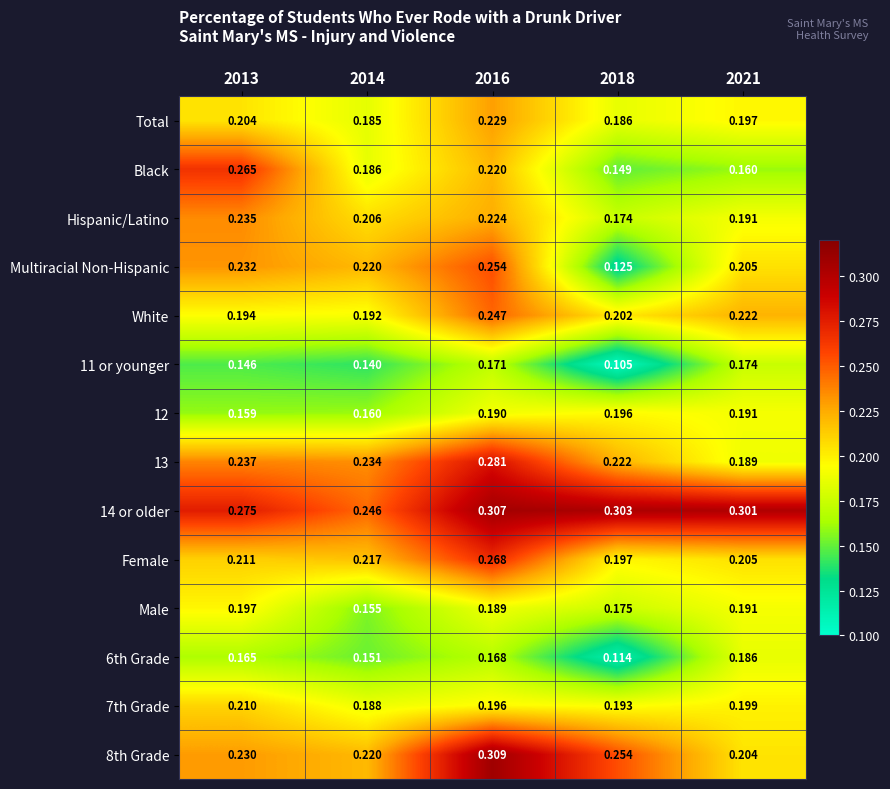

Which has a higher value, 2013 or 2014?

2013